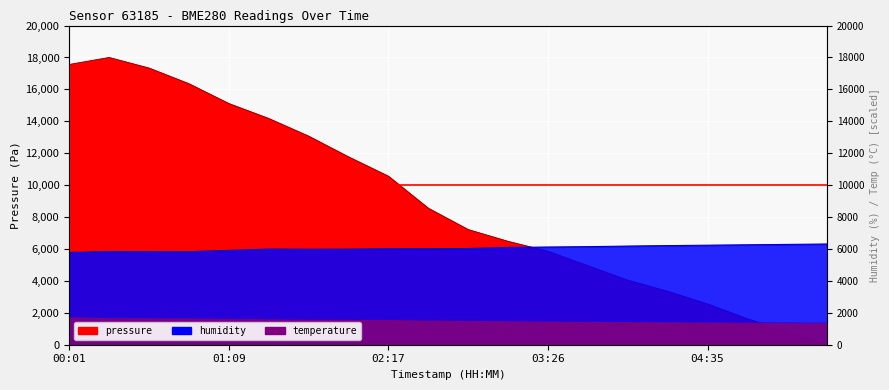

The value of humidity at 00:01 is 8907.4. True or false?

False